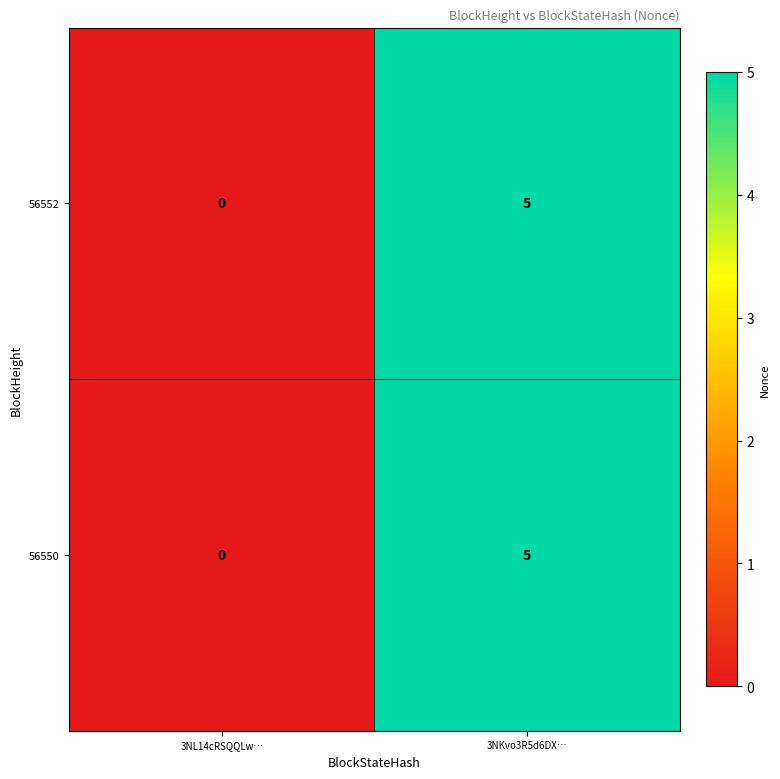

What is the greatest value displayed?

5